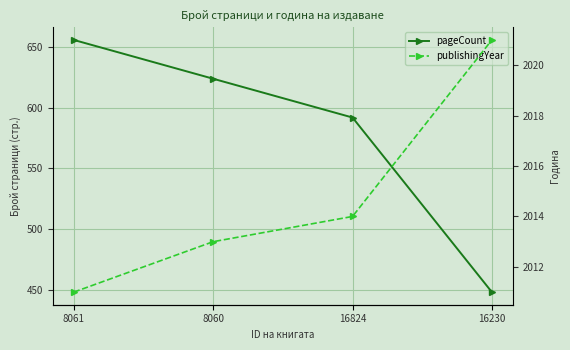

At which label does publishingYear reach its peak?

16230